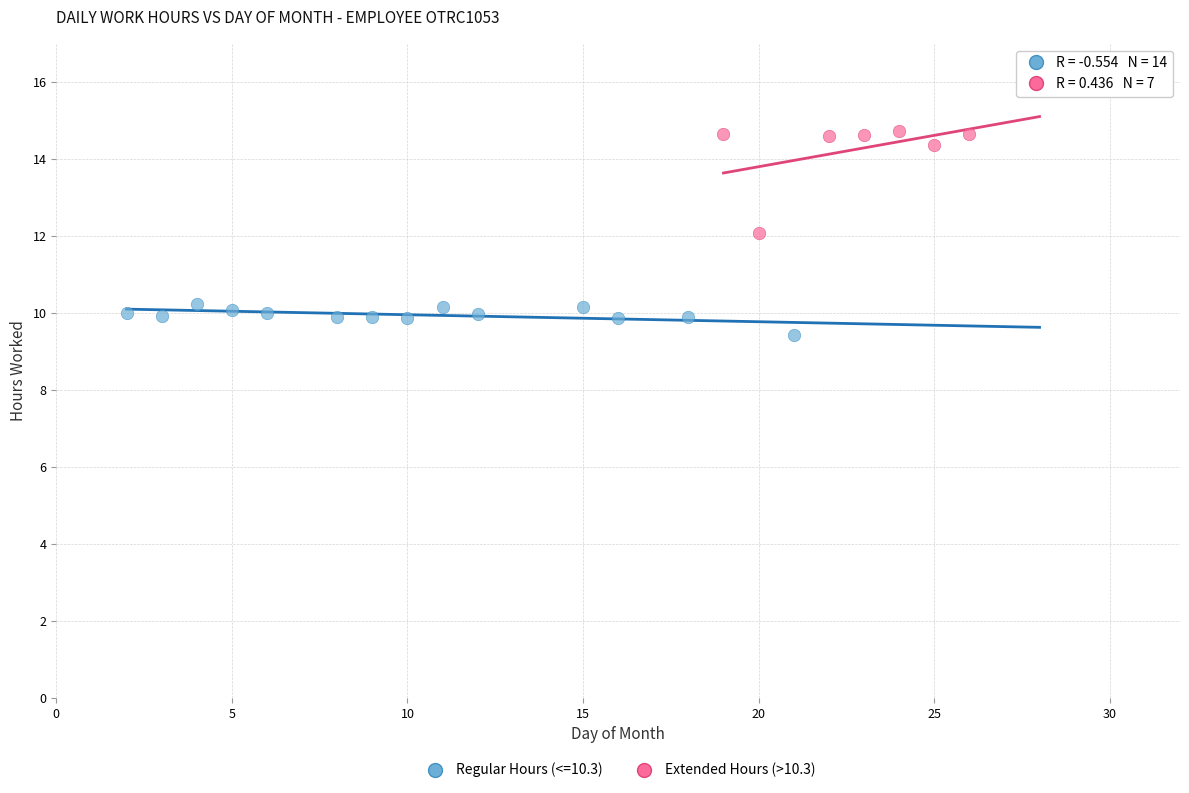

Which series has the widest spread of Y values?

Extended Hours (>10.3)